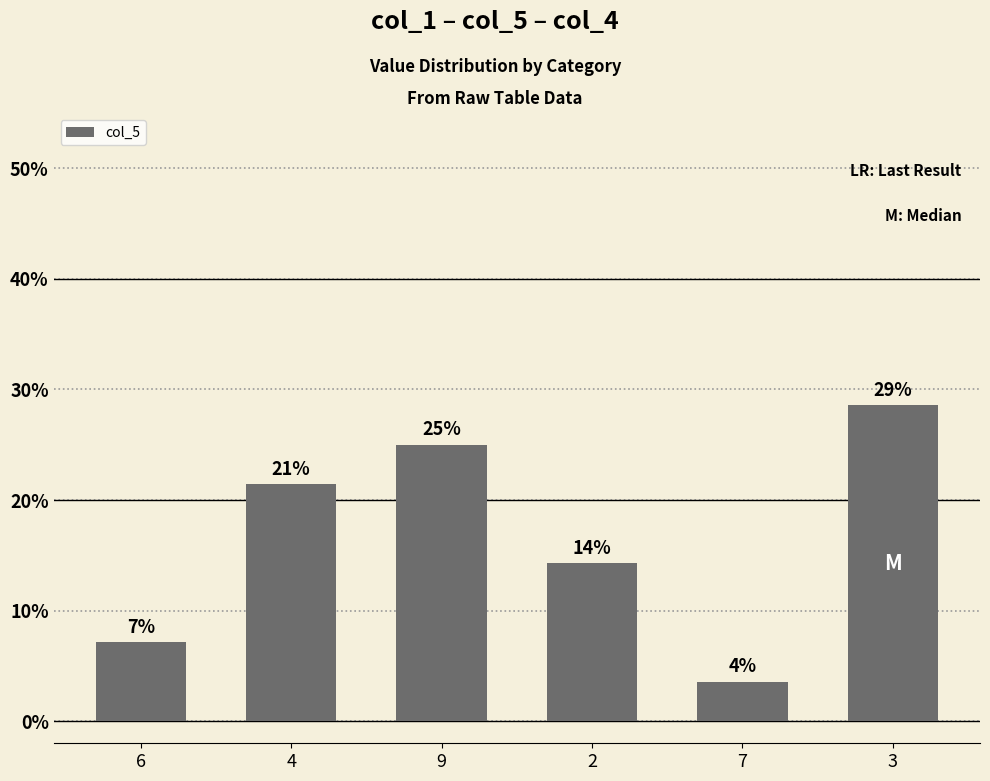

Does the chart contain any negative values?

No